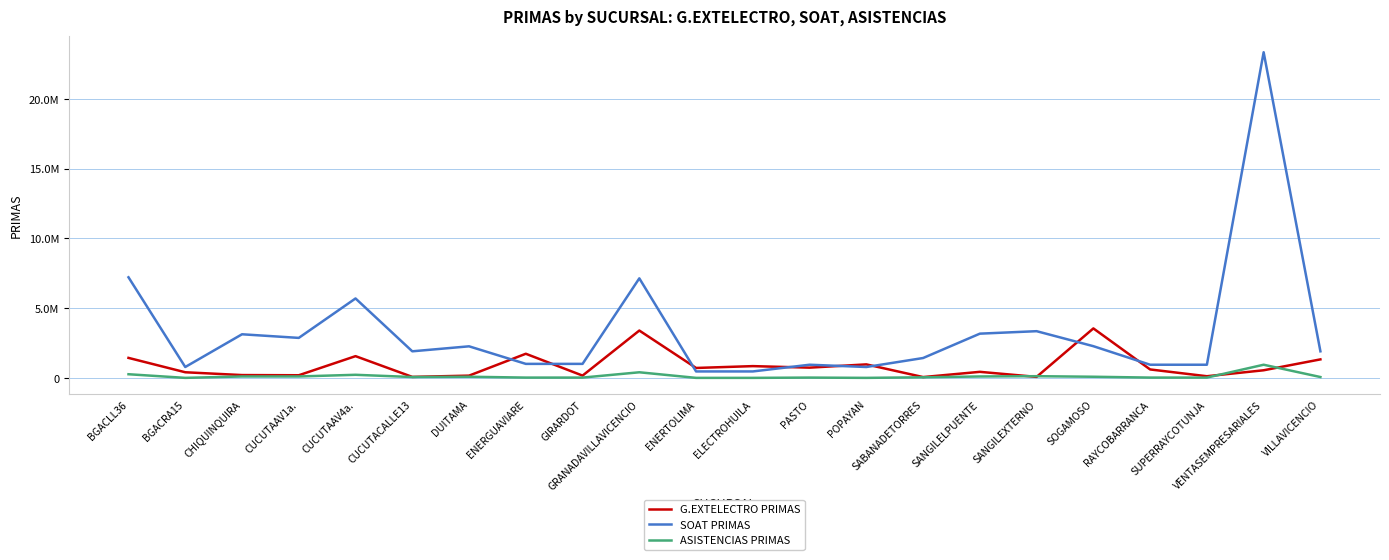

Reading right to left, transcribe all the data shown in this chart.

G.EXTELECTRO PRIMAS: 1342497	563583	136938	622289	3558880	89925	451378	76988	984541	751353	860633	728927	3406230	182291	1745184	179850	89925	1574337	207081	220385	421221	1449632
SOAT PRIMAS: 1920400	23322900	960200	960200	2287100	3360700	3183900	1440300	797200	960200	480100	480100	7141950	1021400	1021400	2277950	1920400	5702850	2880600	3139350	797200	7217600
ASISTENCIAS PRIMAS: 80000	960000	40000	40000	100000	140000	120000	60000	20000	40000	20000	20000	420000	40000	40000	100000	80000	240000	120000	120000	20000	280000